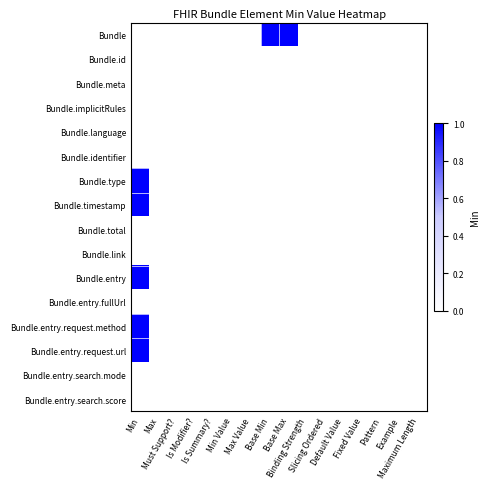

Count the number of data series in this chart.

16